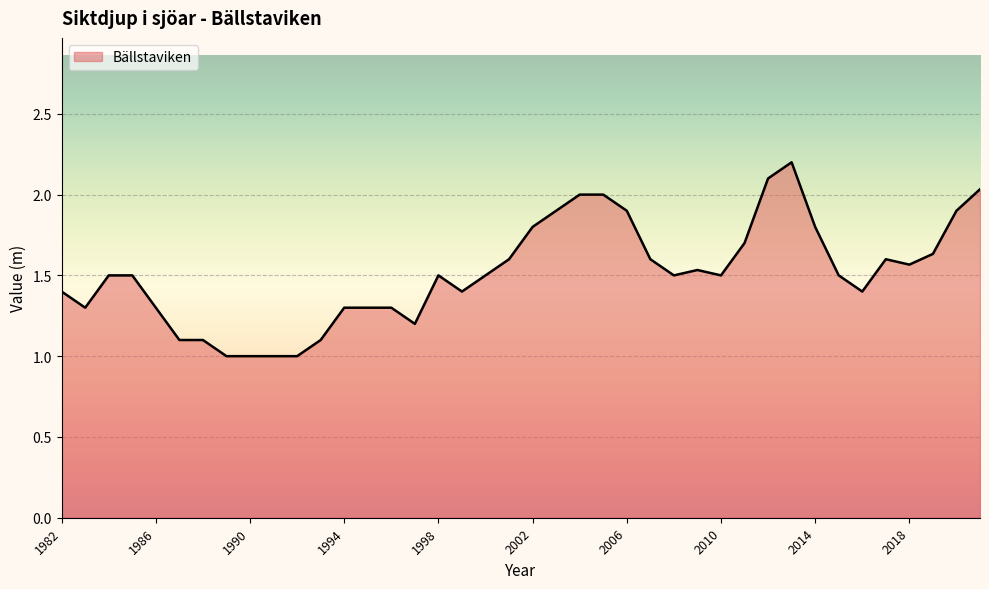

What is the minimum value shown in the chart?

1.0